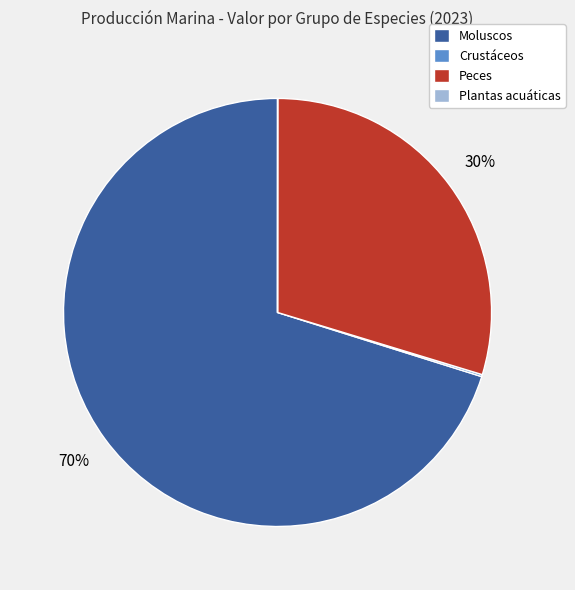

What percentage is the Peces slice, to the nearest percent?

30%